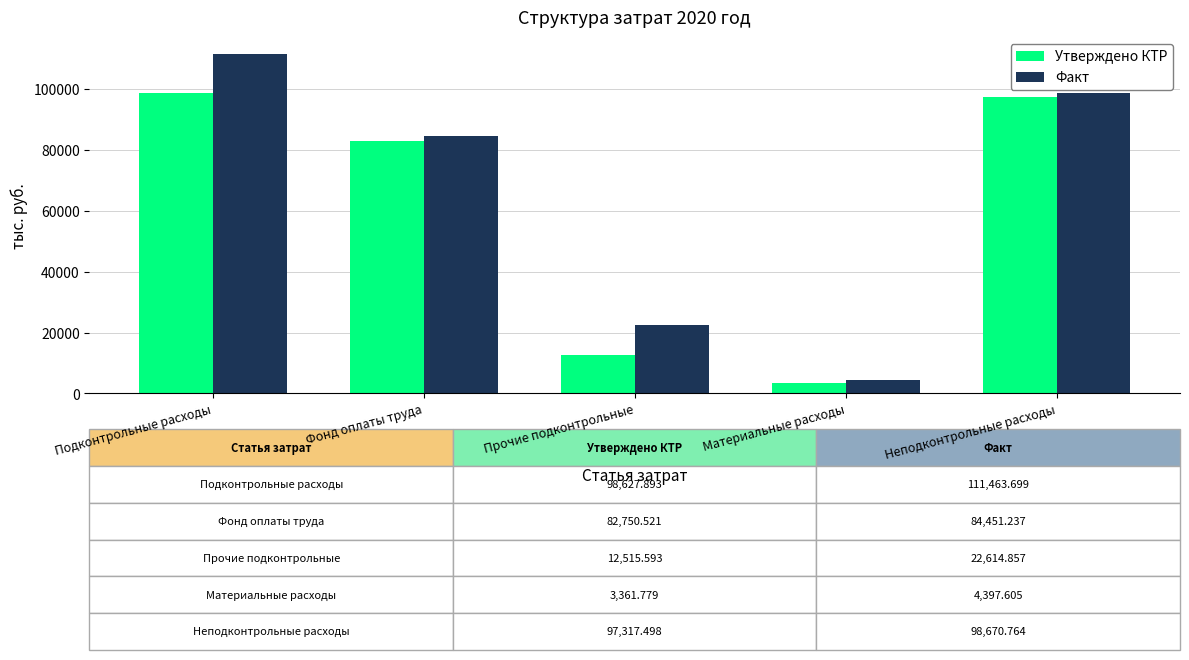

How many bars are there in each group?

2